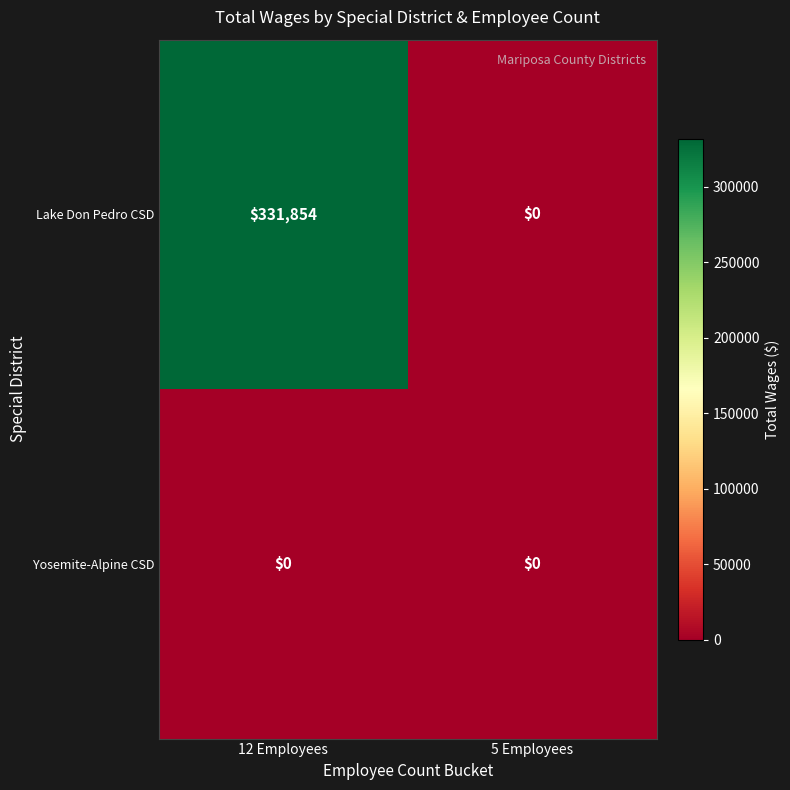

The Yosemite-Alpine CSD series shows 0 at 5 Employees. True or false?

True